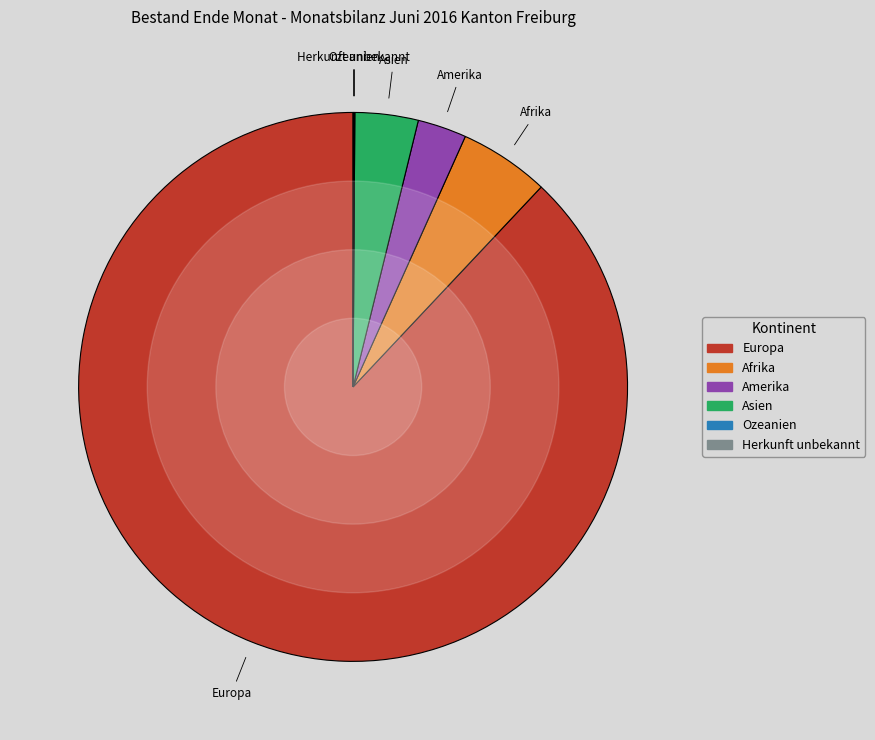

Is there any slice that represents more than half of the pie?

Yes